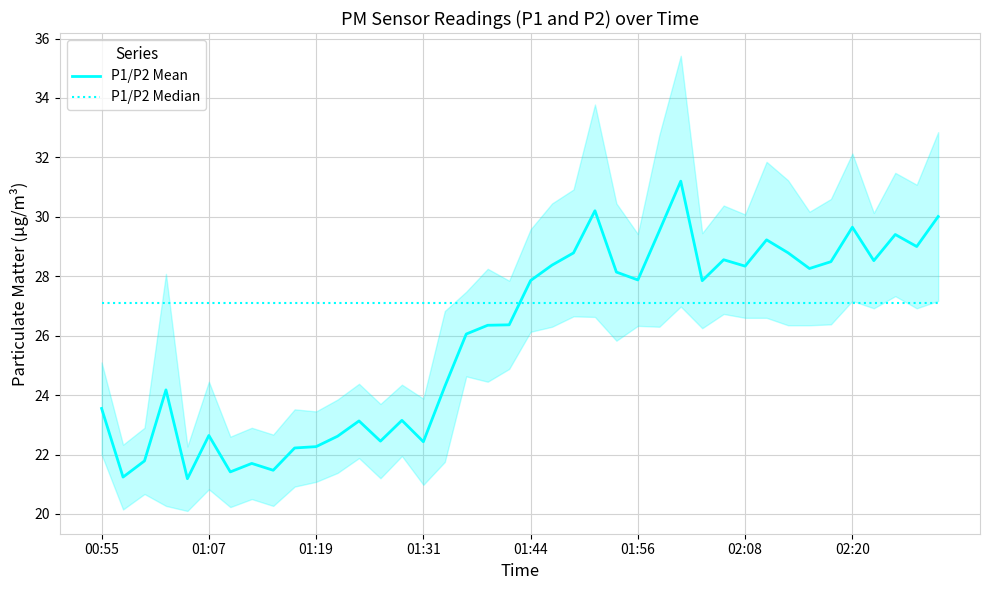

True or false: P1/P2 Mean has a value of 27.9 at 01:44.

True